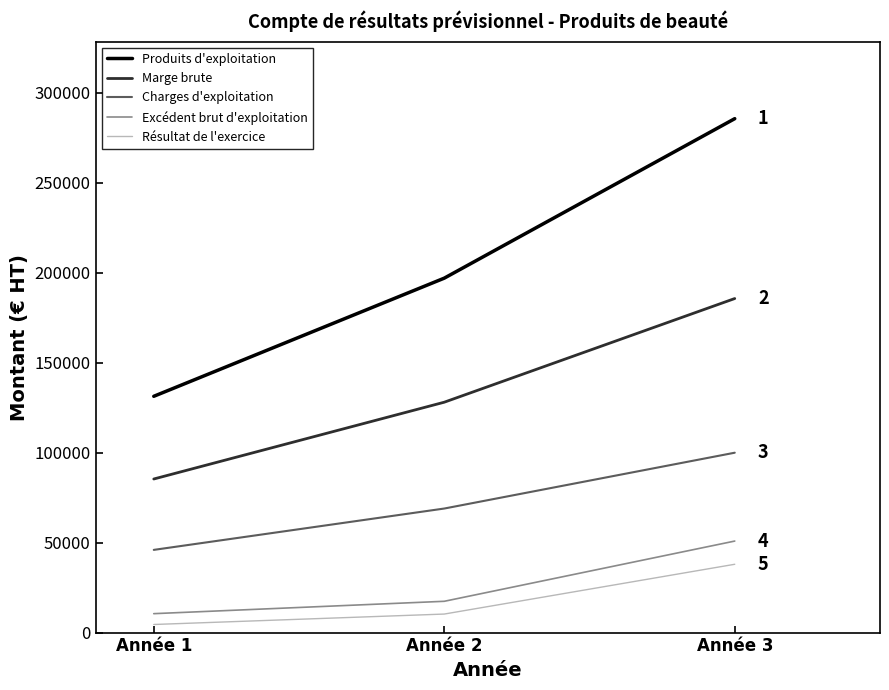

Where is Marge brute nearest to the value 135485?

Année 2